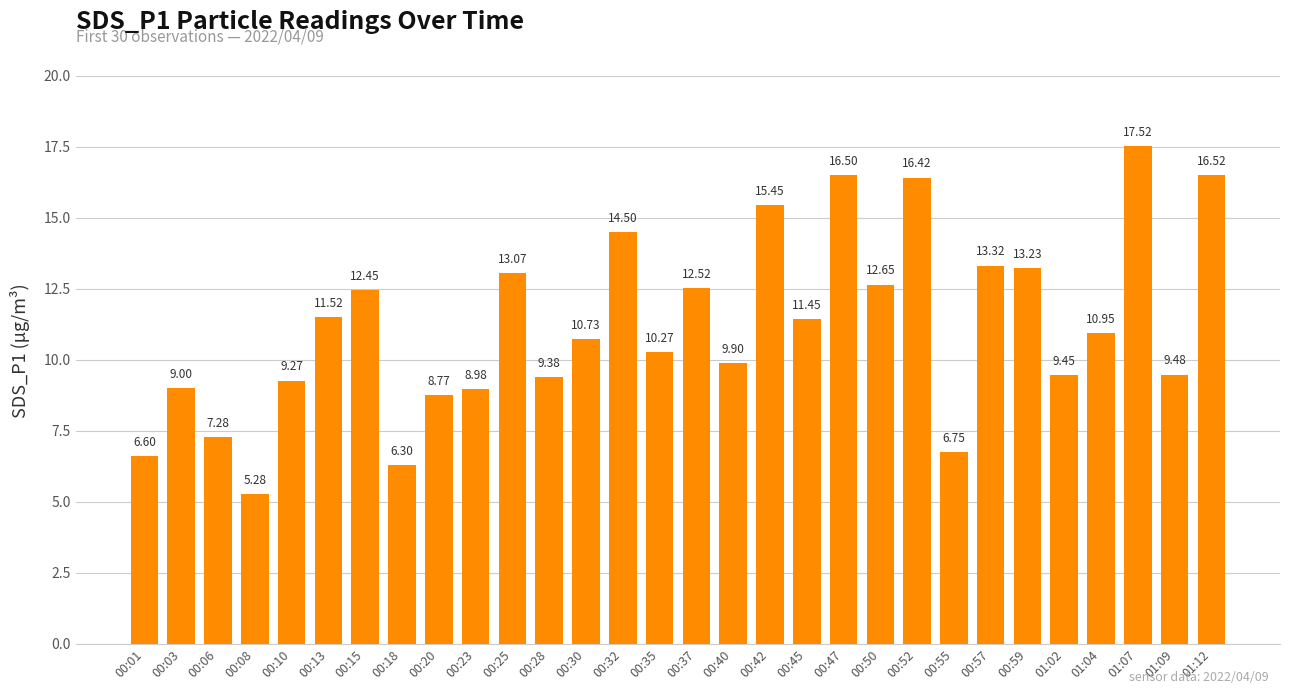

Between 00:45 and 01:12, which is larger?

01:12